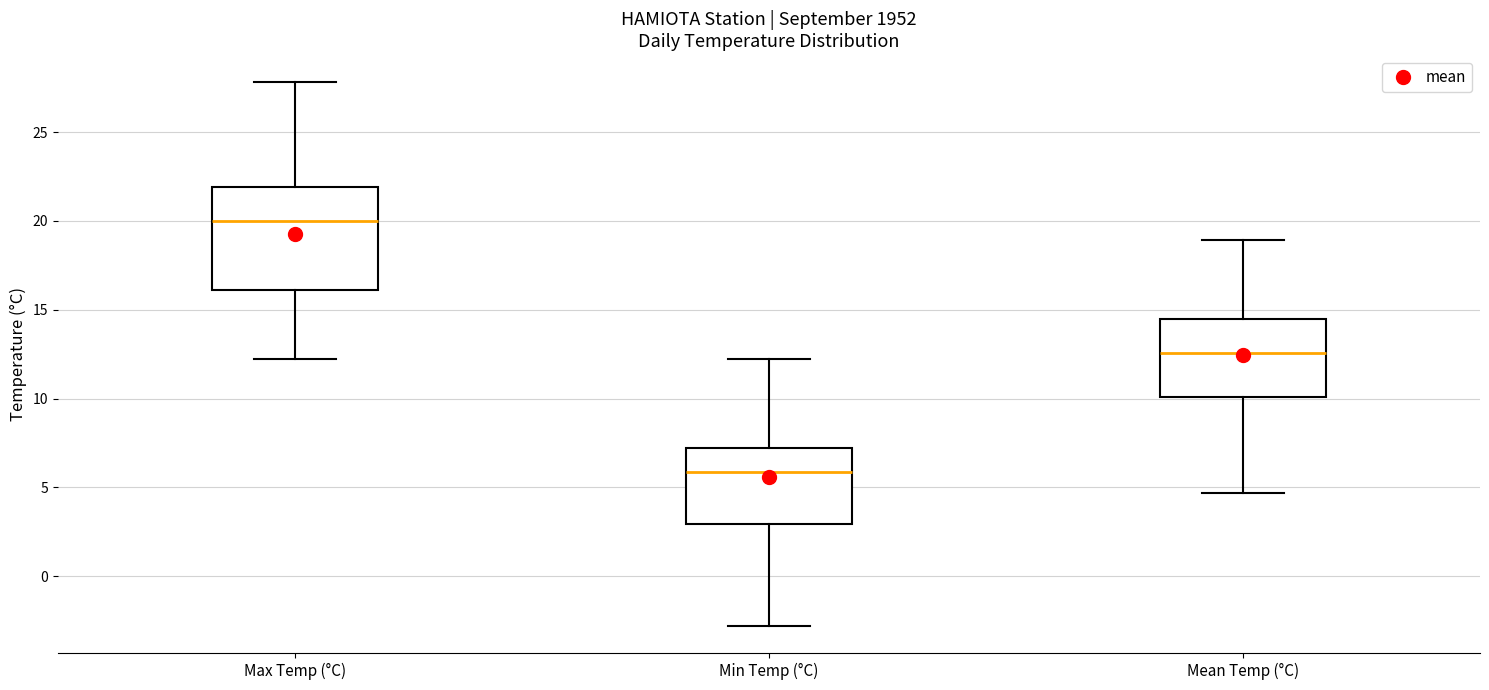

Reading left to right, transcribe this box plot: for each box, give where its median line is, the range the box spans, and where its two whiskers end, as read against the y-axis. The values are not printed on the chart, so give them approximately, as read against the axis.

Max Temp (°C): median 20.0, box 16.0 to 22.0, whiskers 12.0 to 28.0
Min Temp (°C): median 6.0, box 3.0 to 7.0, whiskers -3.0 to 12.0
Mean Temp (°C): median 12.5, box 10.0 to 14.5, whiskers 4.5 to 19.0